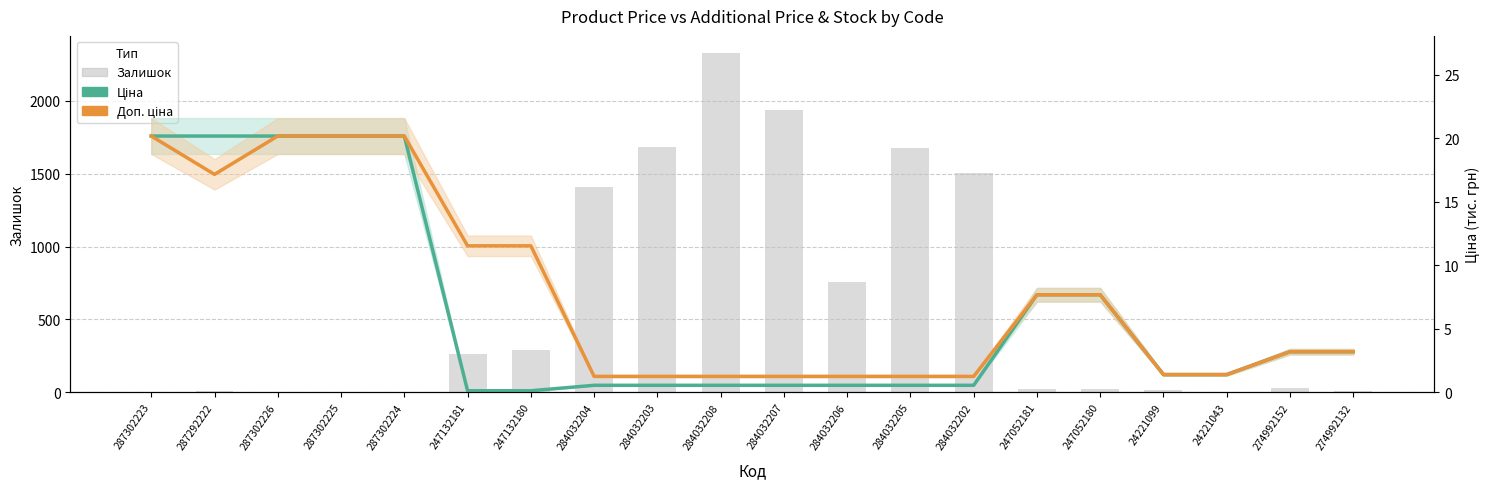

How many series are shown in this chart?

3